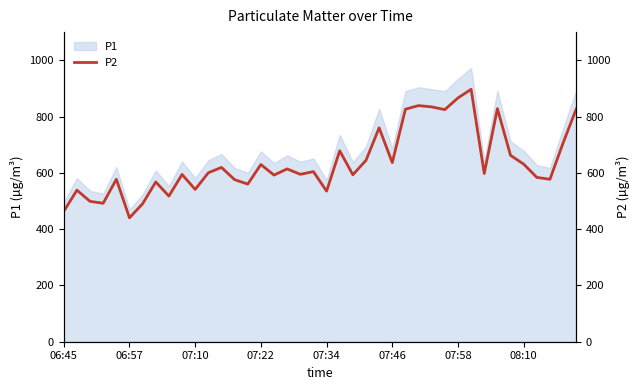

What is the value of the 6th point from the left?

440.2